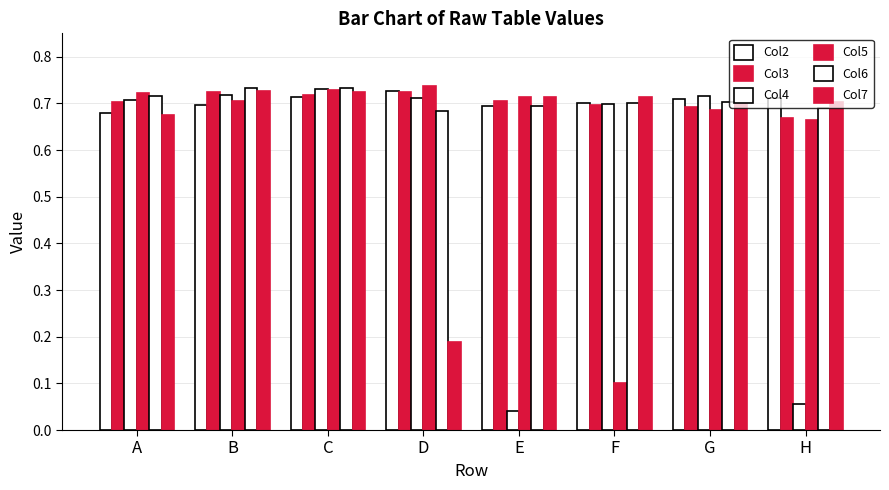

Between C and G, which series saw the biggest shift?

Col5